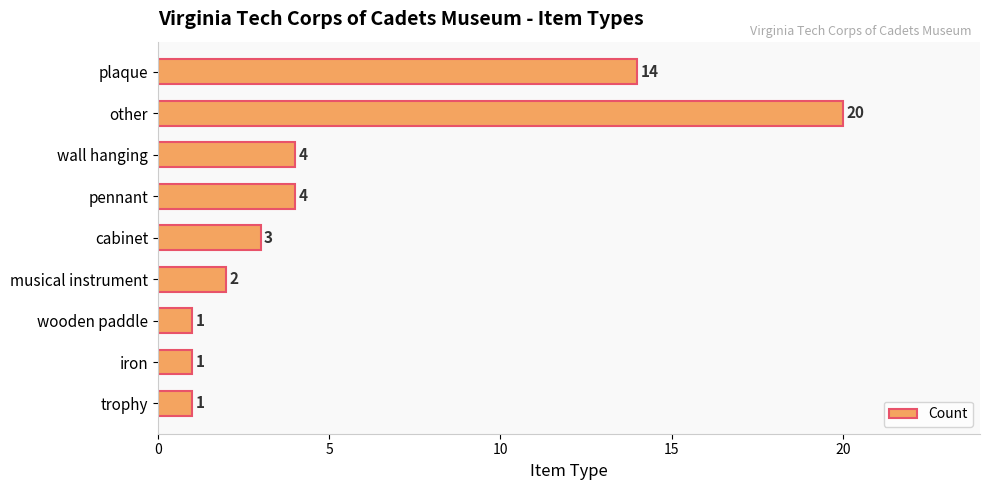

How many data points does each series have?

9